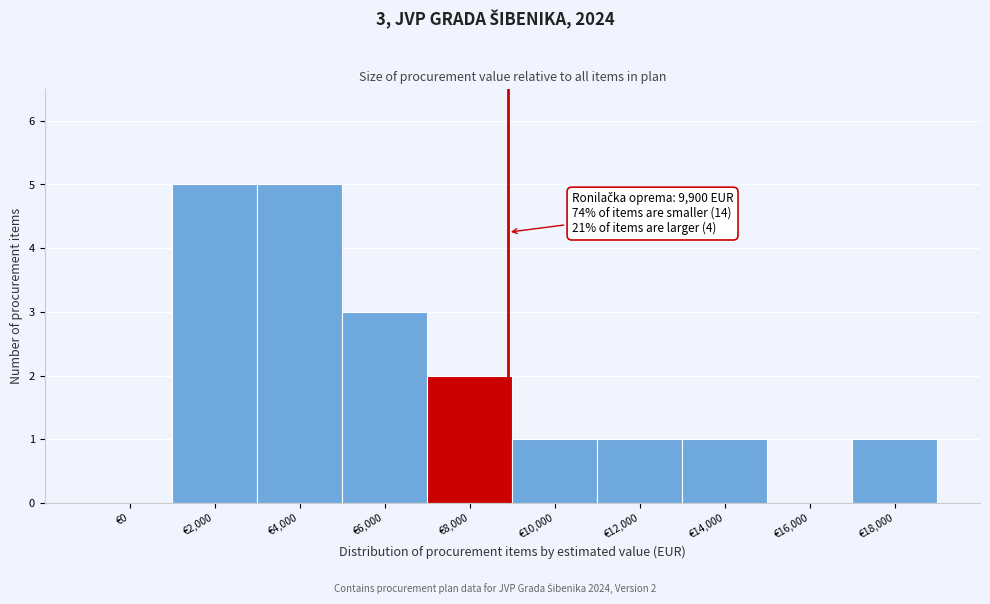

Reading right to left, extract all data points from this chart.

€18,000=1	€16,000=0	€14,000=1	€12,000=1	€10,000=1	€8,000=2	€6,000=3	€4,000=5	€2,000=5	€0=0